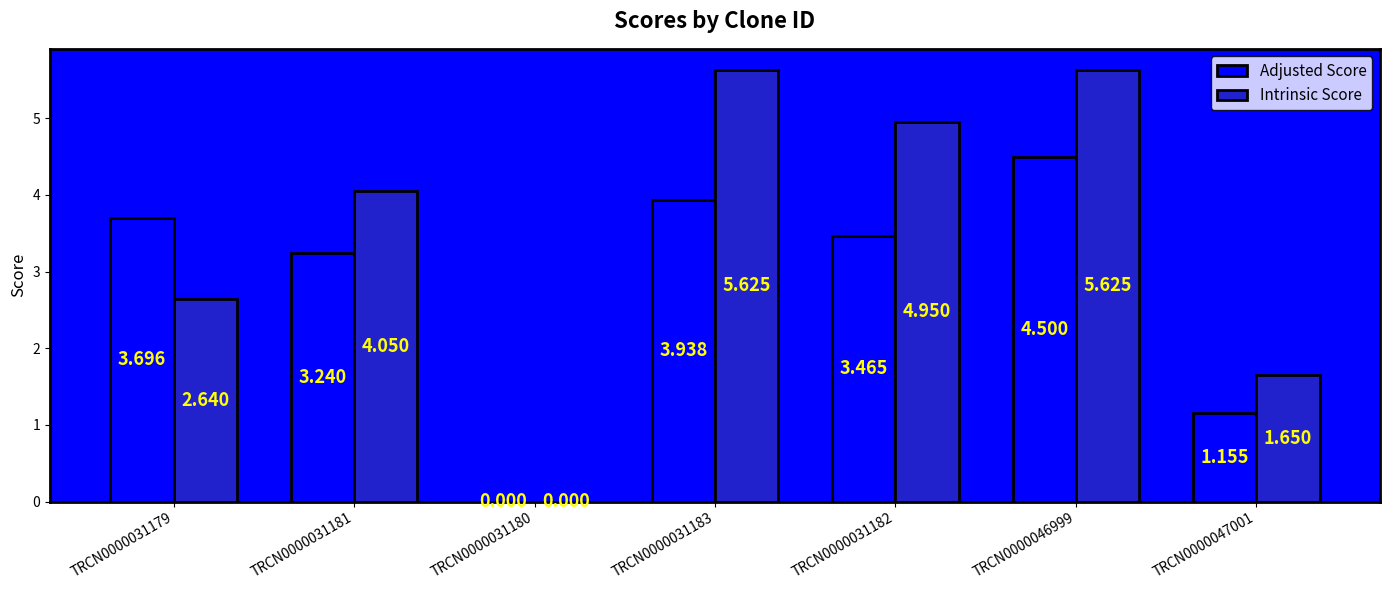

Between TRCN0000031179 and TRCN0000031181, which series saw the biggest shift?

Intrinsic Score